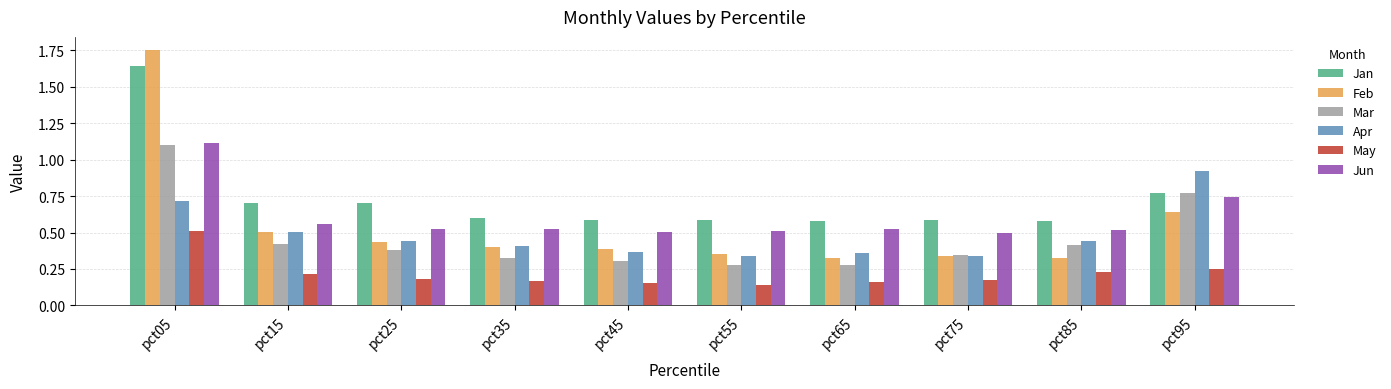

Which series has the widest spread of values?

Feb